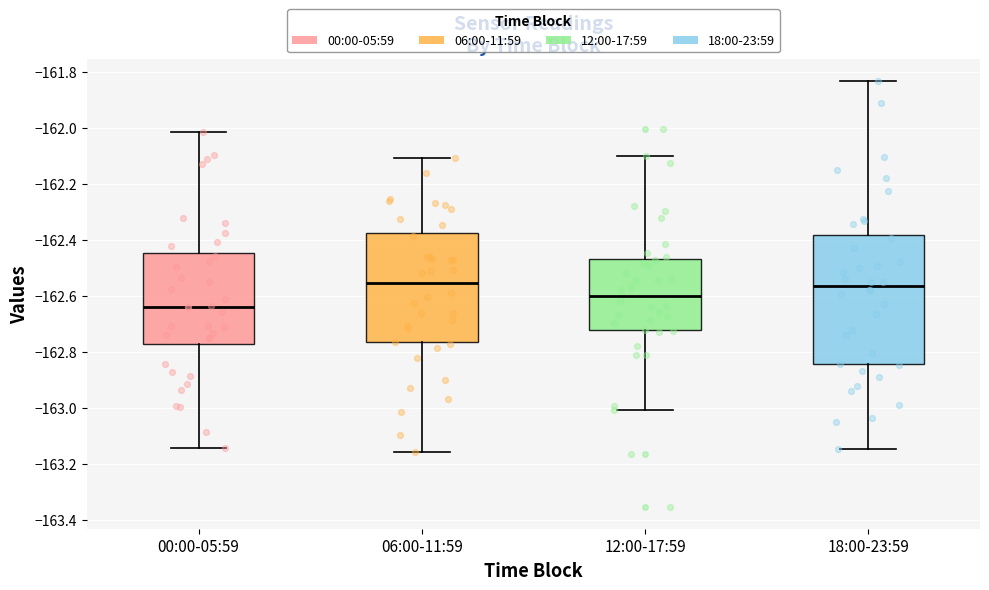

Which box has the lowest median line?

00:00-05:59